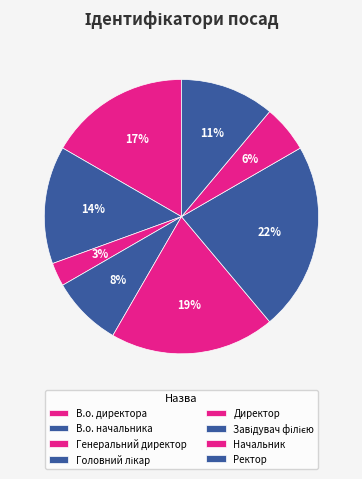

Count the number of slices in the pie.

8